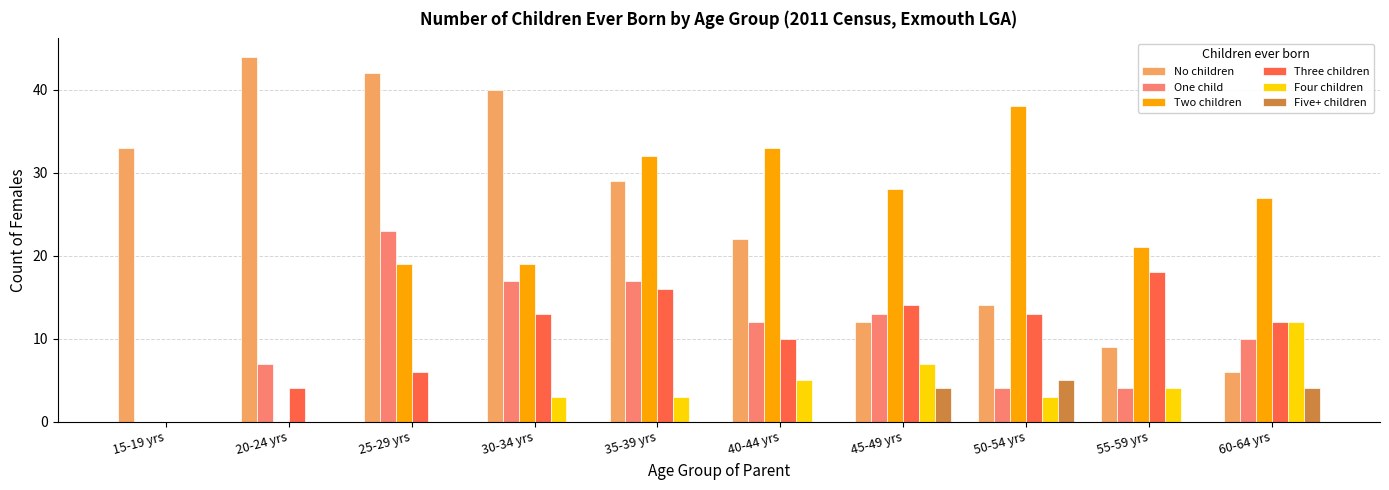

What is the highest value of the Two children series?

38